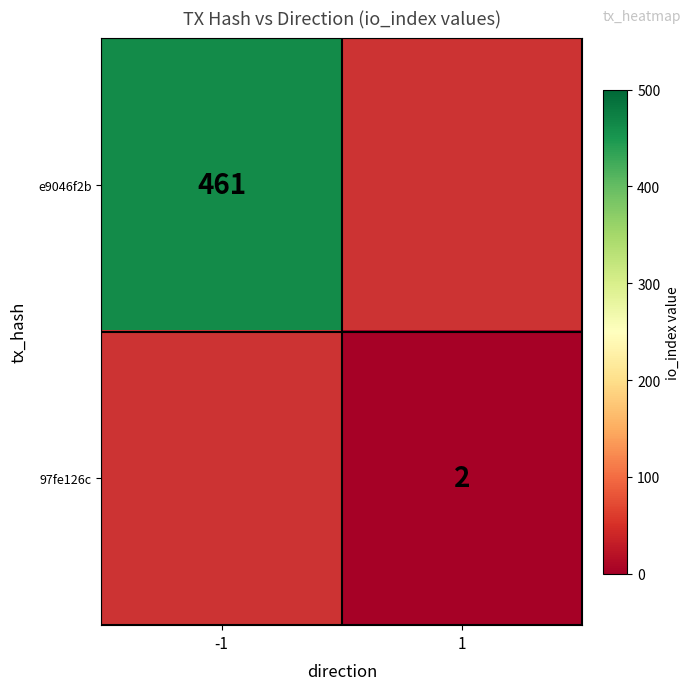

Is it true that 97fe126c equals 2 at 1?

True